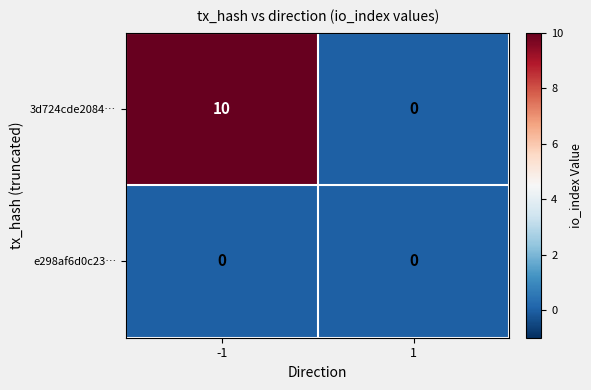

How many positive values does the 3d724cde2084… series have?

1